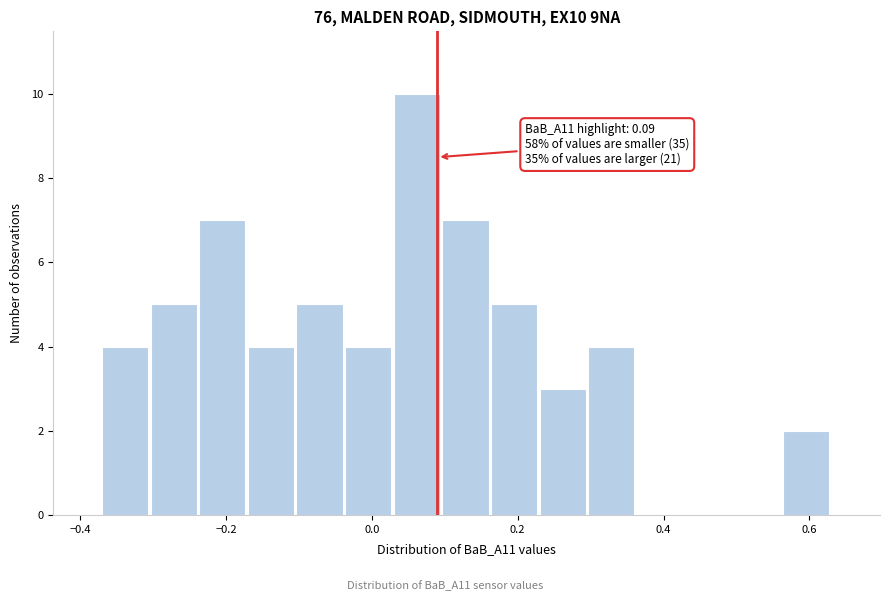

Read against the x-axis, roughly where is the centre of the tallest bar?

0.06